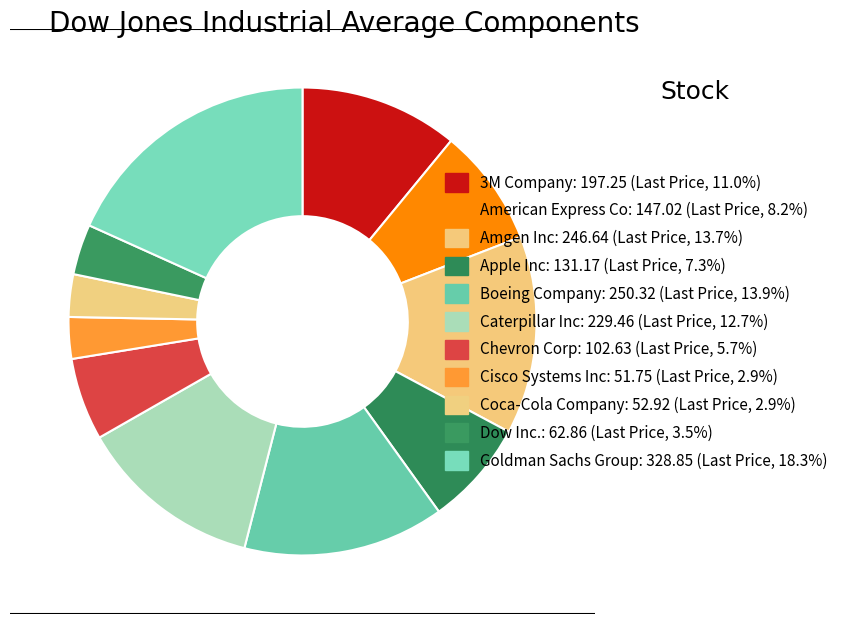

To the nearest percent, what portion does Dow Inc. represent?

3%